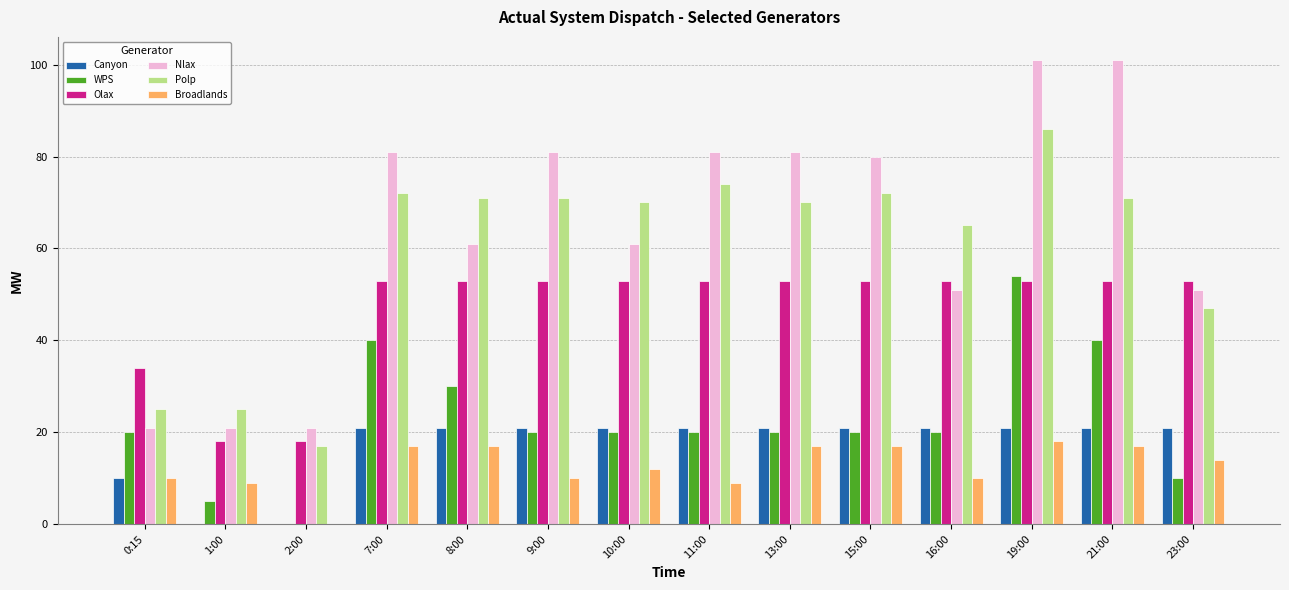

True or false: Olax has a value of 75 at 23:00.

False